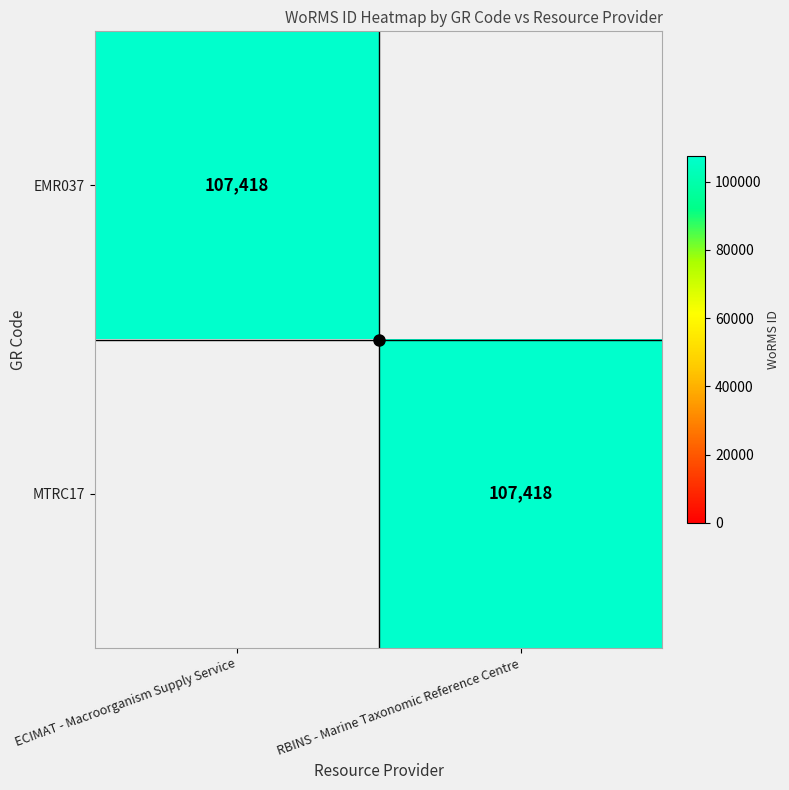

What is the sum of all EMR037 values?

107418